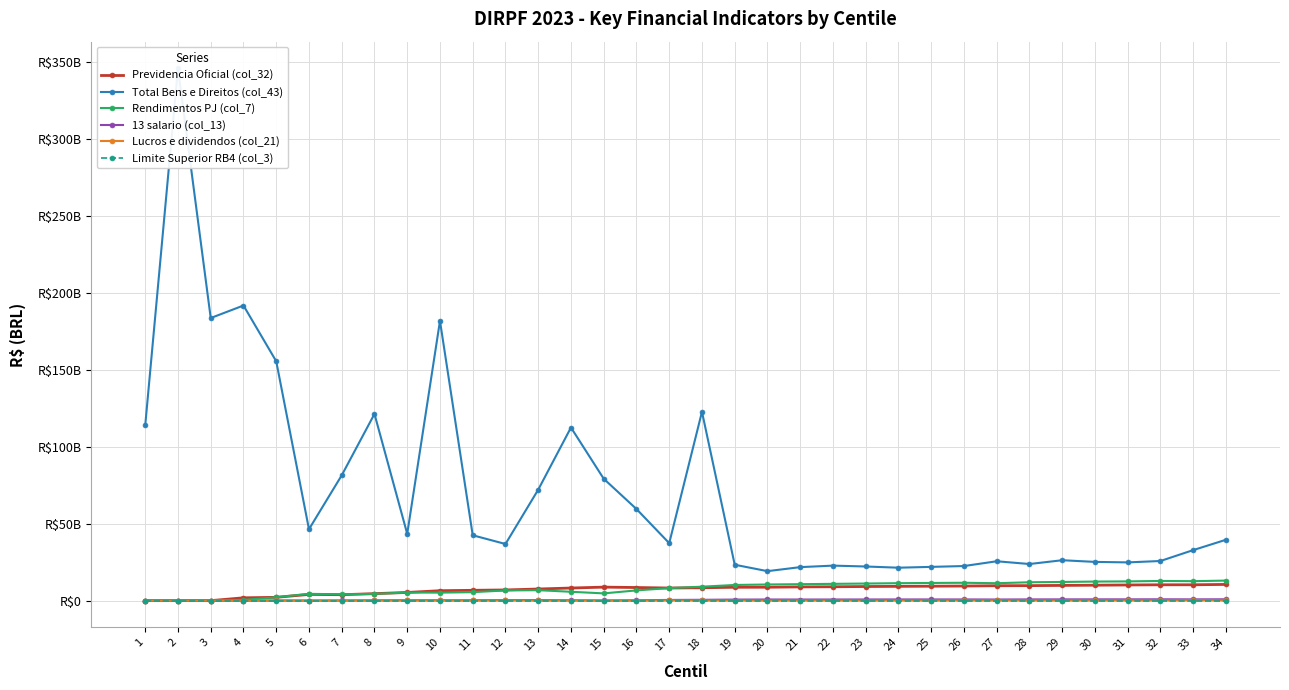

At which category is the sum across all series the highest?

2